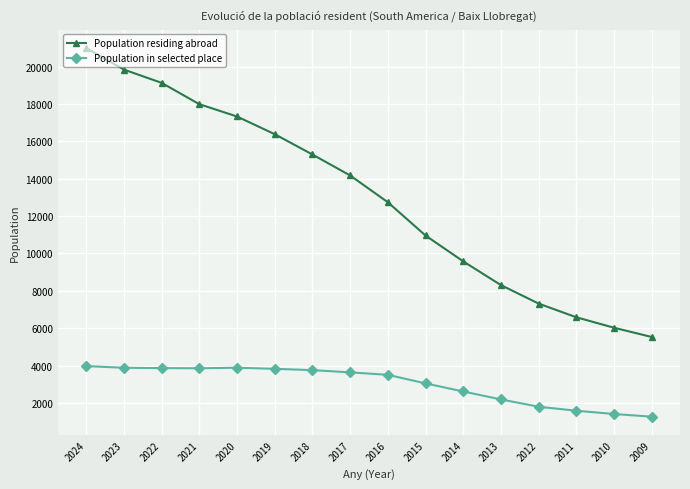

How many data points in Population in selected place are less than 3640?

8